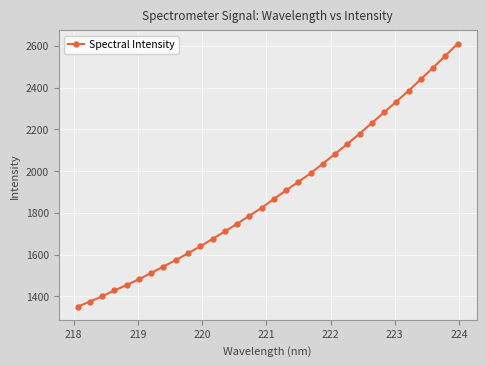

What is the value of the 21st point from the left?

2035.6